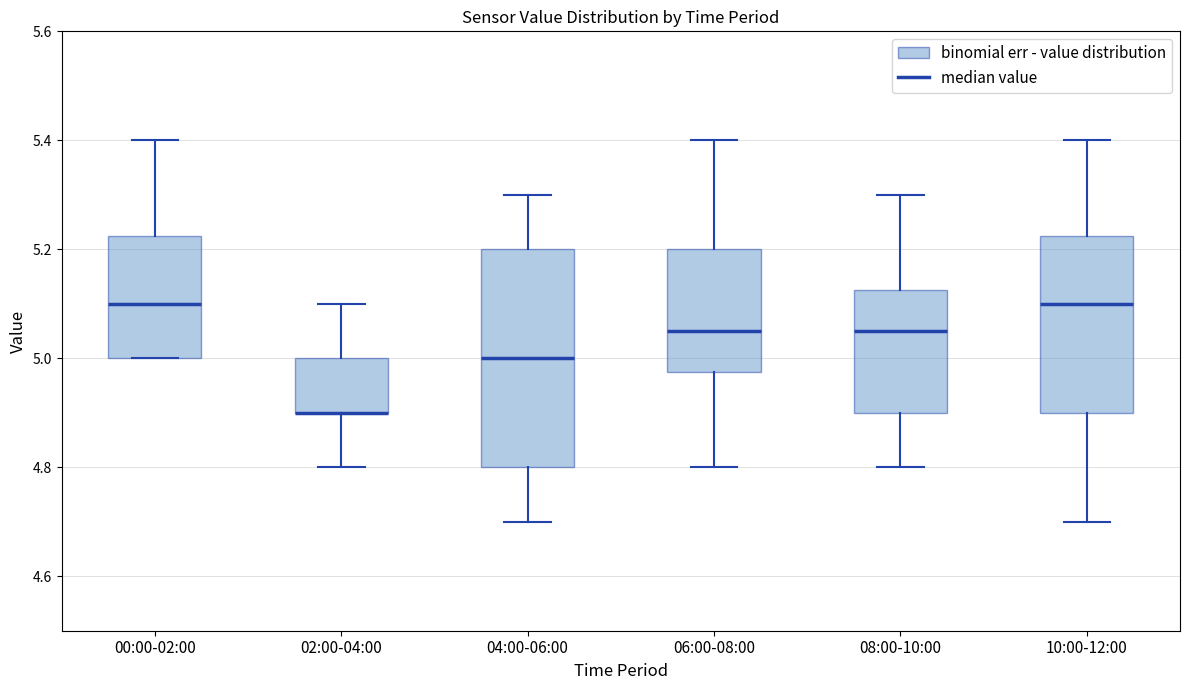

Comparing the boxes themselves (not the whiskers), which one is the tallest?

04:00-06:00